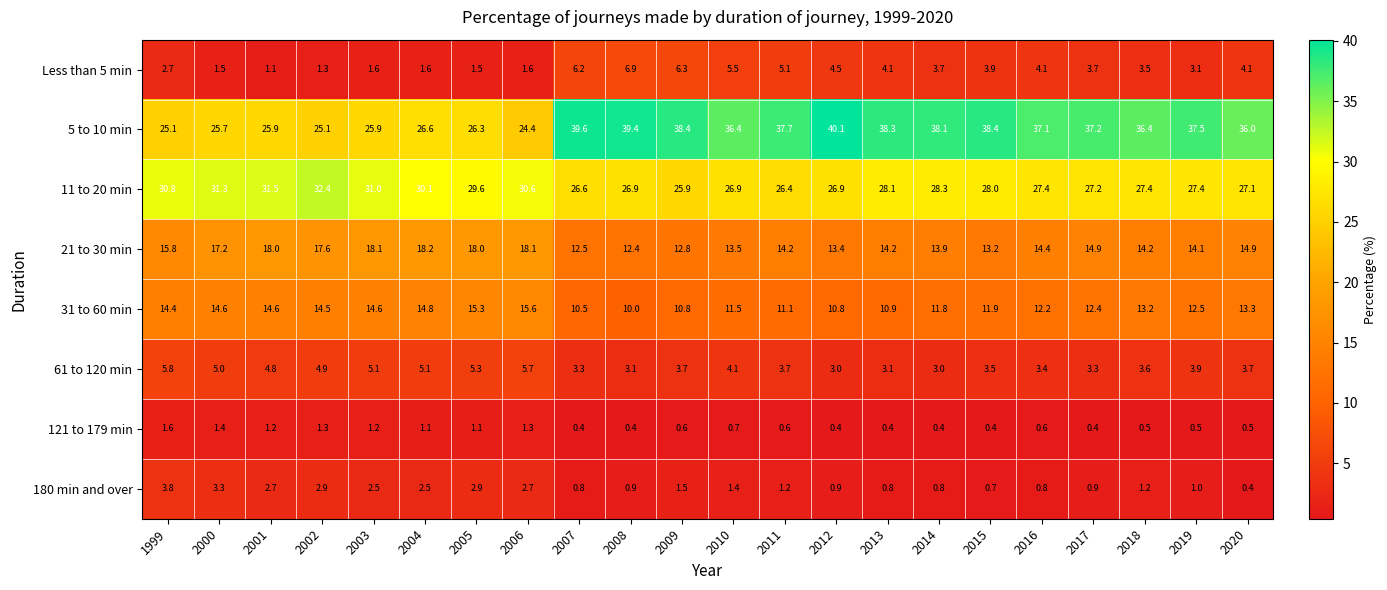

Which series changed the most between 2003 and 2004?

11 to 20 min